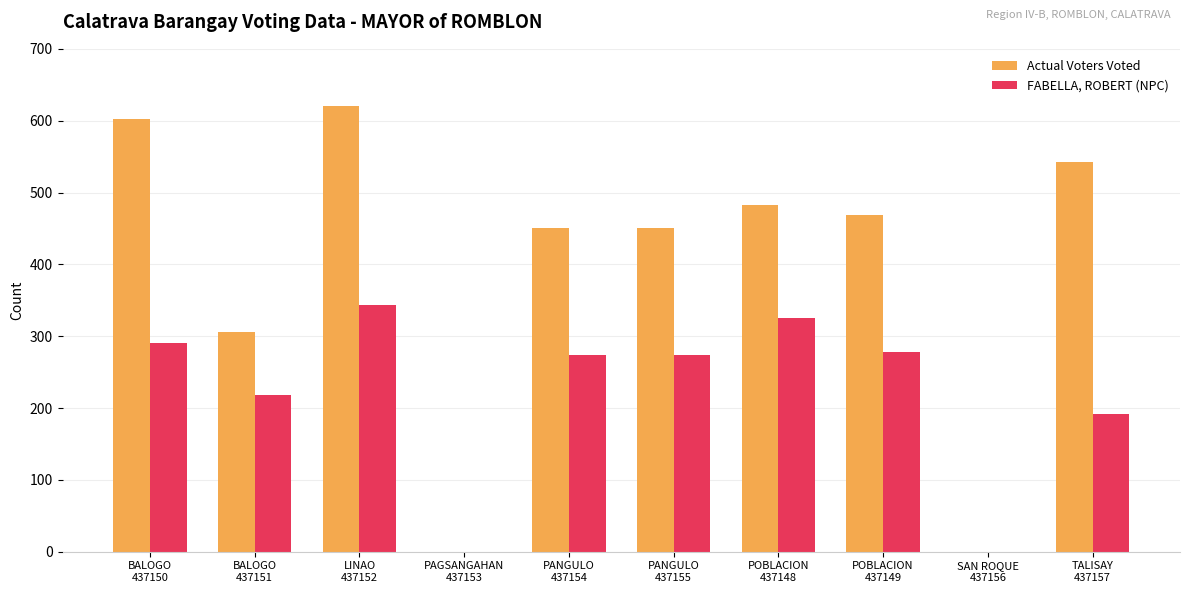

How many groups of bars are there?

10